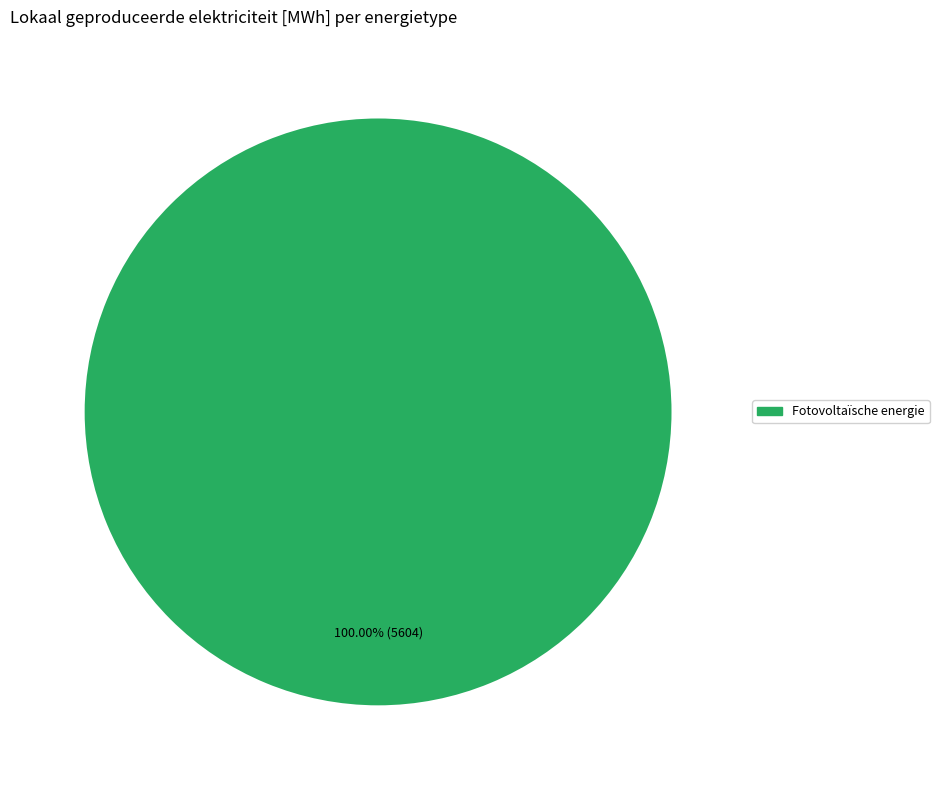

Count the number of slices in the pie.

1